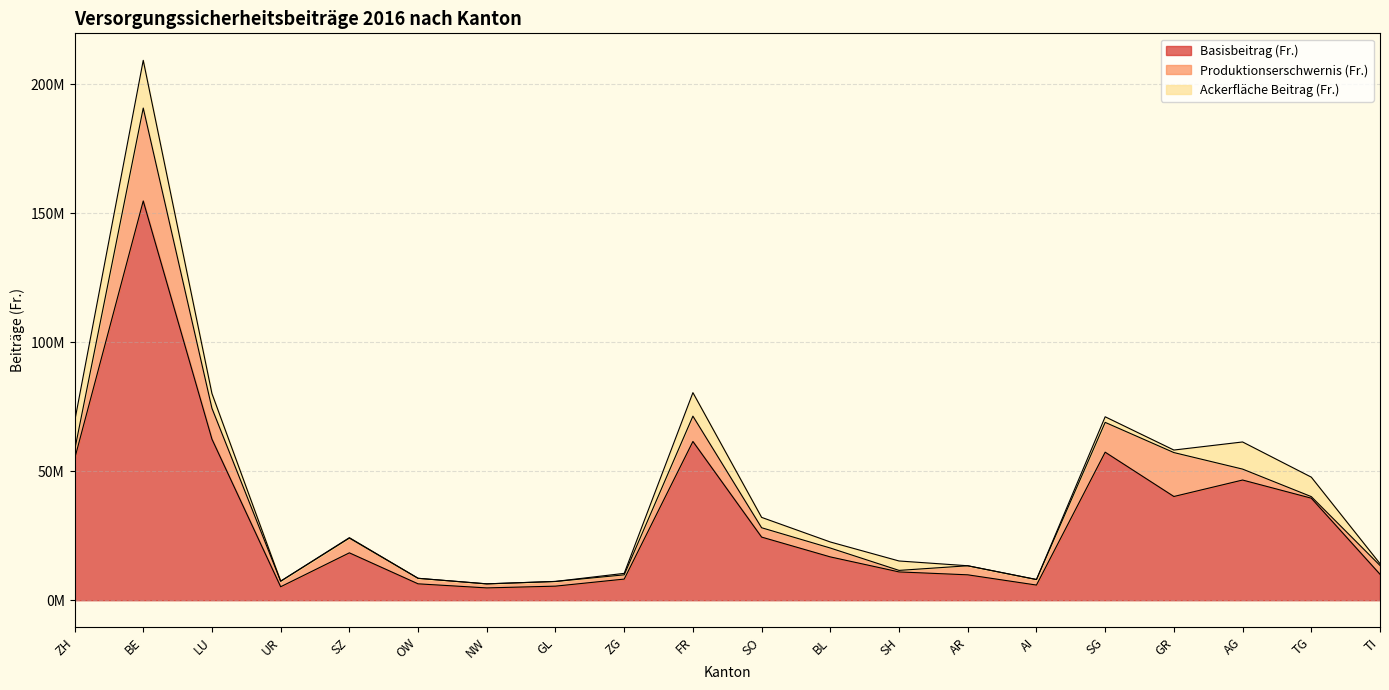

At which category is the sum across all series the highest?

BE